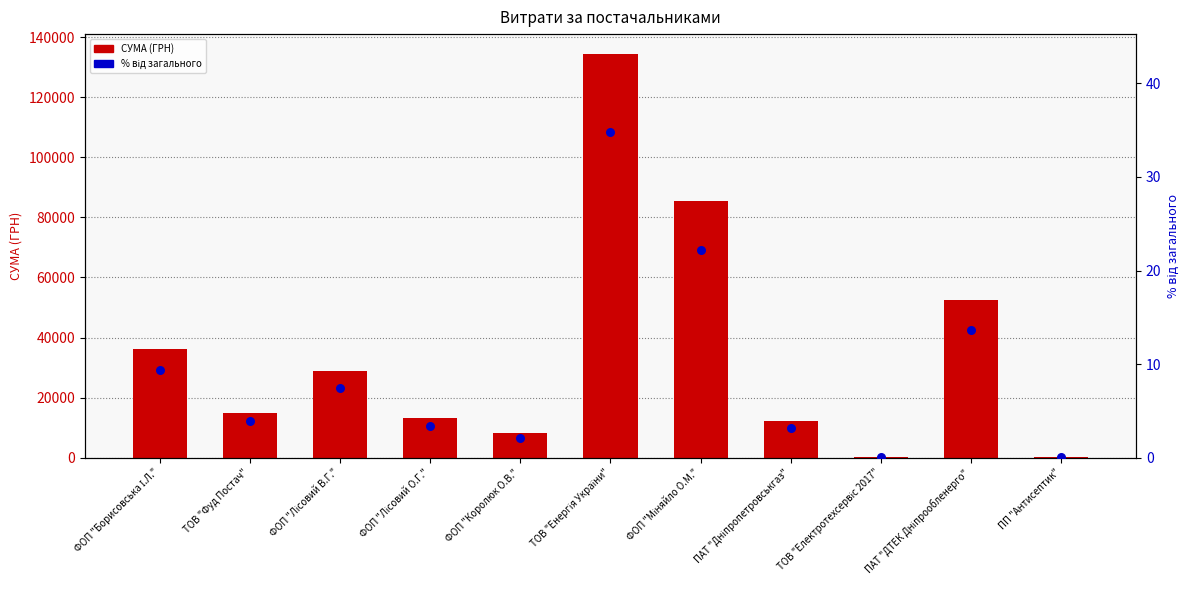

What is the total value across all series at ФОП "Лісовий В.Г."?

28867.3